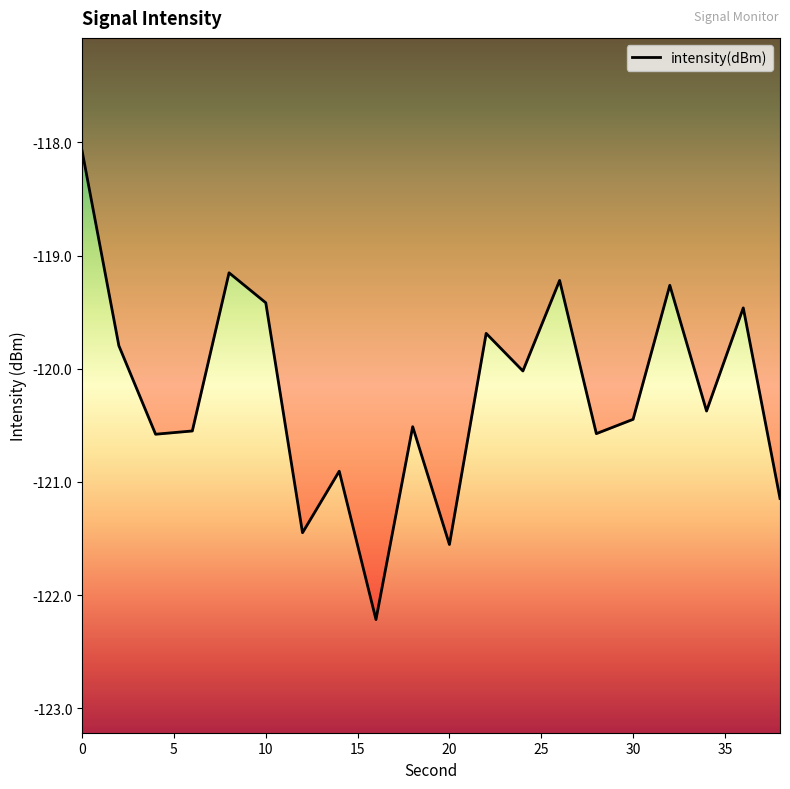

What is the difference between the maximum and second lowest values?

3.5